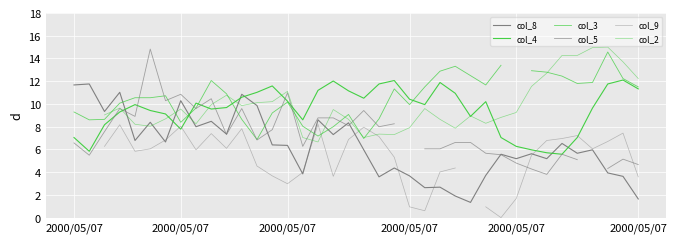

In col_2, how many points are lower than both neighbors (excluding endpoints)?

8